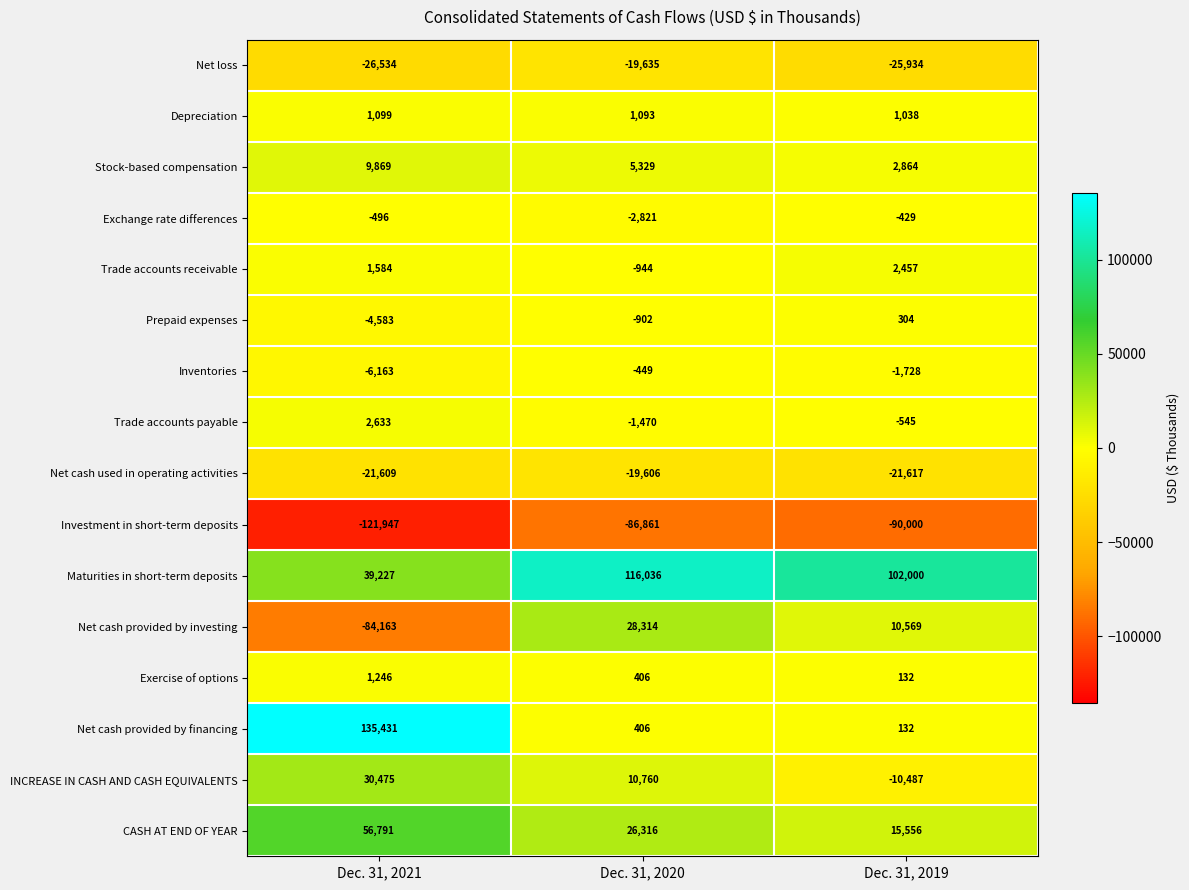

What is the difference between the maximum and second lowest values in the Net loss series?

6299